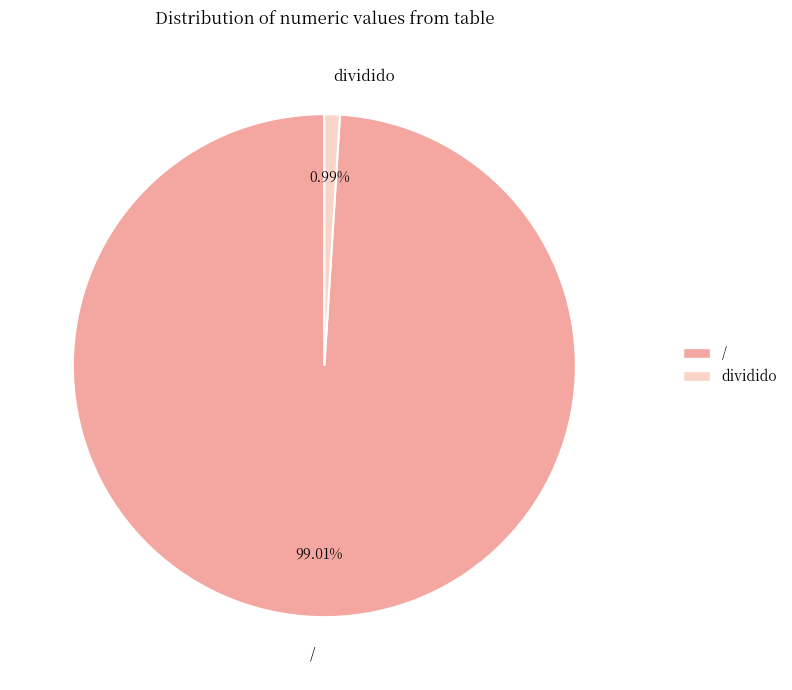

True or false: dividido accounts for 1% of the total.

True